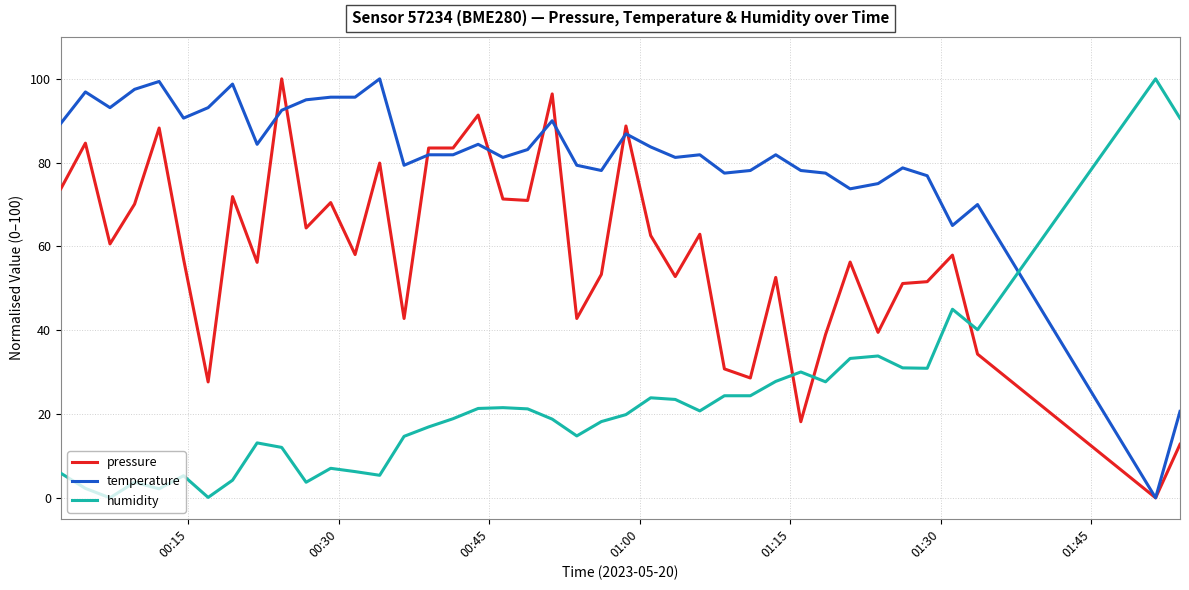

Which series ends up on top after the final intersection of humidity and temperature?

humidity